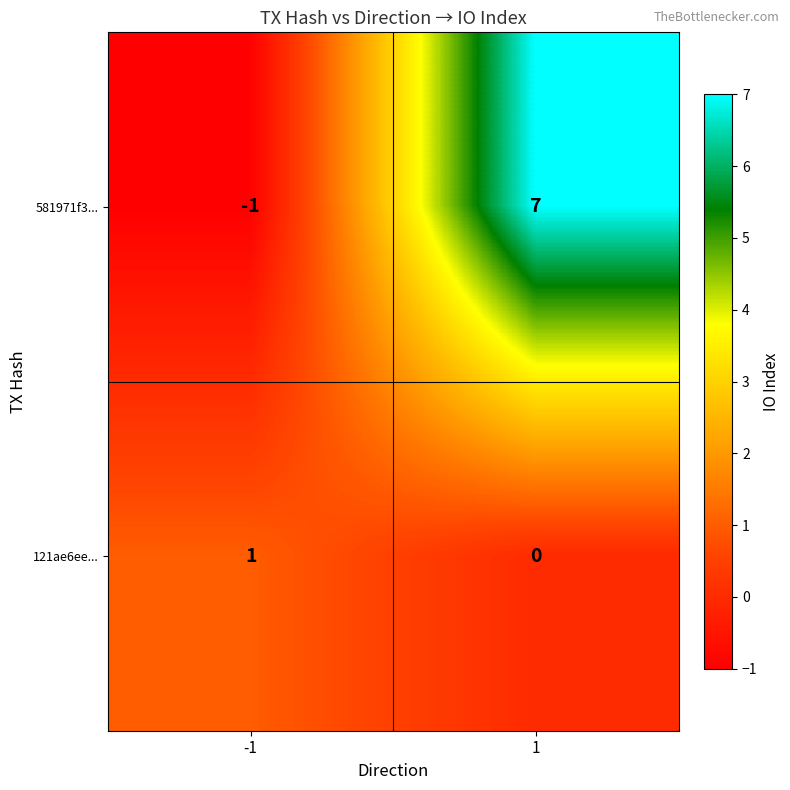

Between -1 and 1, which series saw the biggest shift?

581971f3...